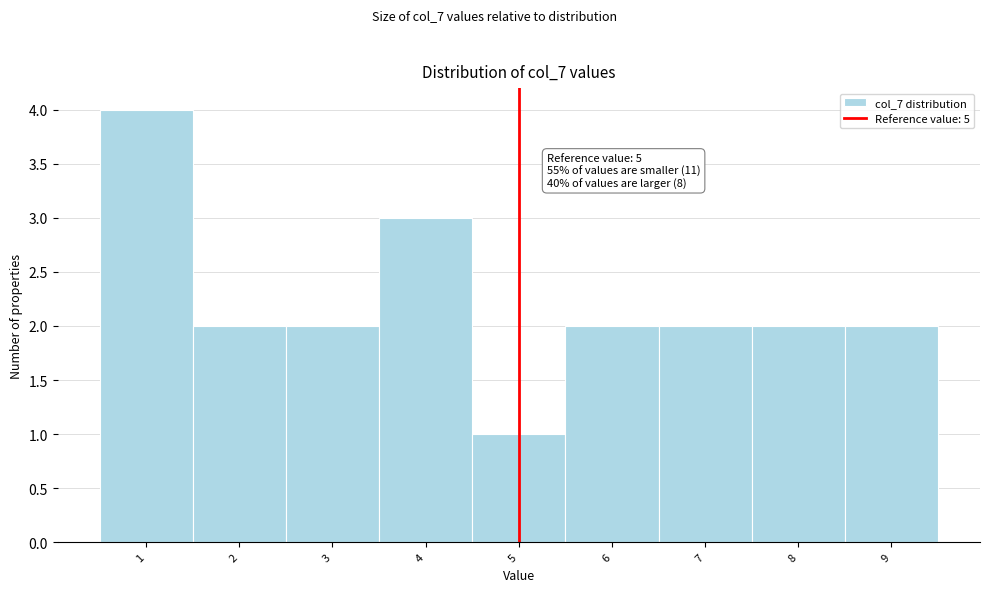

Which range on the x-axis has the tallest bar?

0.5 to 1.5